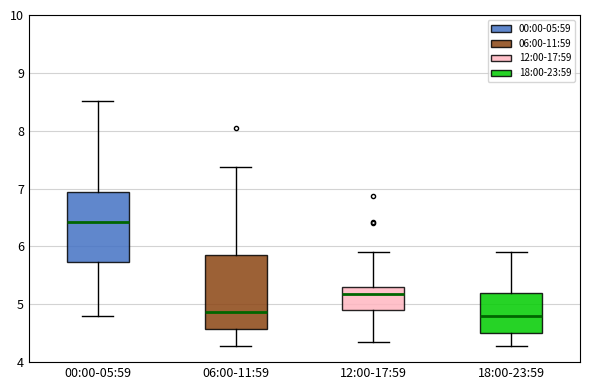

Reading left to right, read every box against the y-axis: the position of its median line, the range the box covers, and the ends of its whiskers. The values are not printed on the chart, so give them approximately, as read against the axis.

00:00-05:59: median 6.4, box 5.7 to 6.9, whiskers 4.8 to 8.5
06:00-11:59: median 4.9, box 4.6 to 5.9, whiskers 4.3 to 7.4
12:00-17:59: median 5.2, box 4.9 to 5.3, whiskers 4.4 to 5.9
18:00-23:59: median 4.8, box 4.5 to 5.2, whiskers 4.3 to 5.9